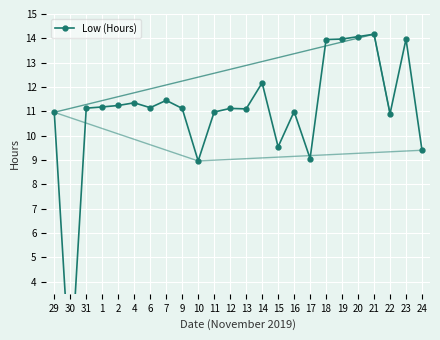

What is the label of the 23rd point from the right?

30